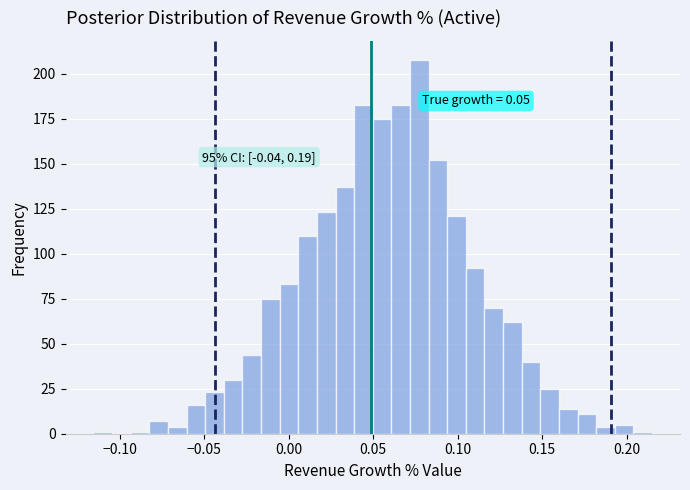

Read against the x-axis, roughly where is the centre of the tallest bar?

0.075